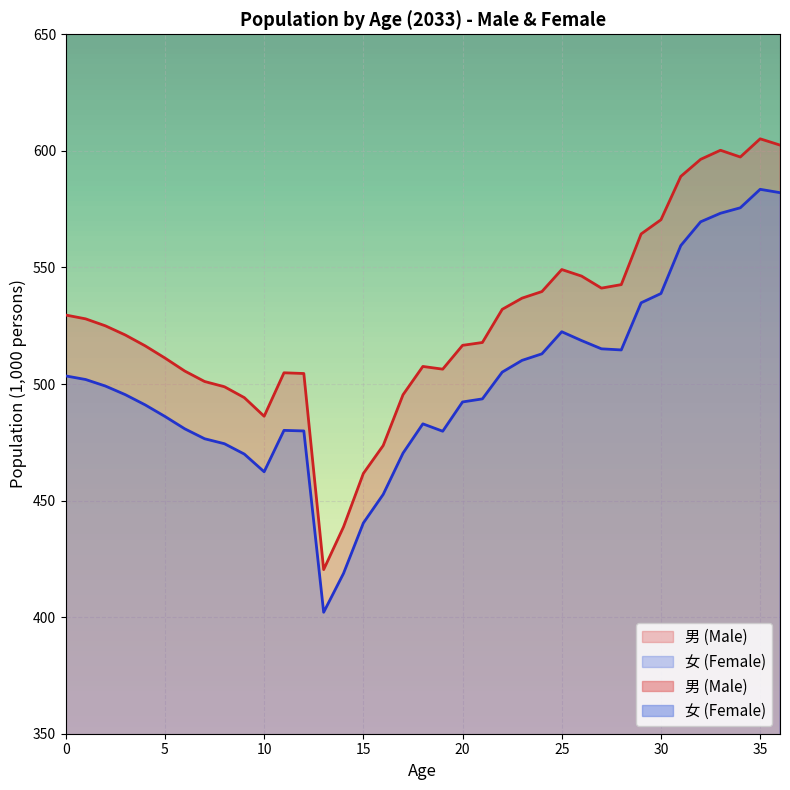

What is the value of the 女 (Female) point at the 4th from the left?

495.4